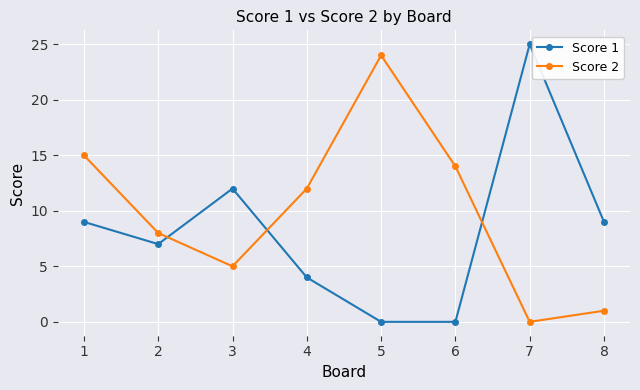

How many intersections are there between Score 1 and Score 2?

3